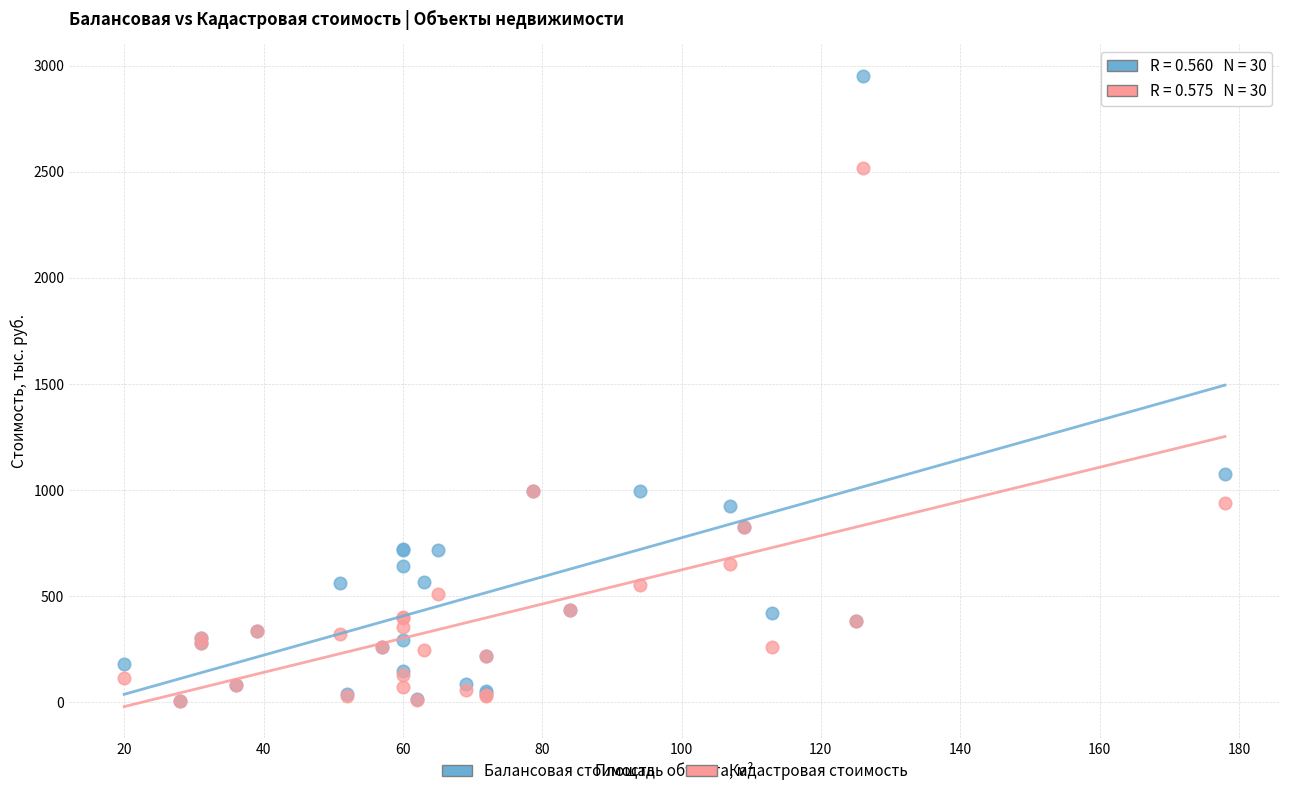

Across all series, what Y value is closest to 1478?

1077.5